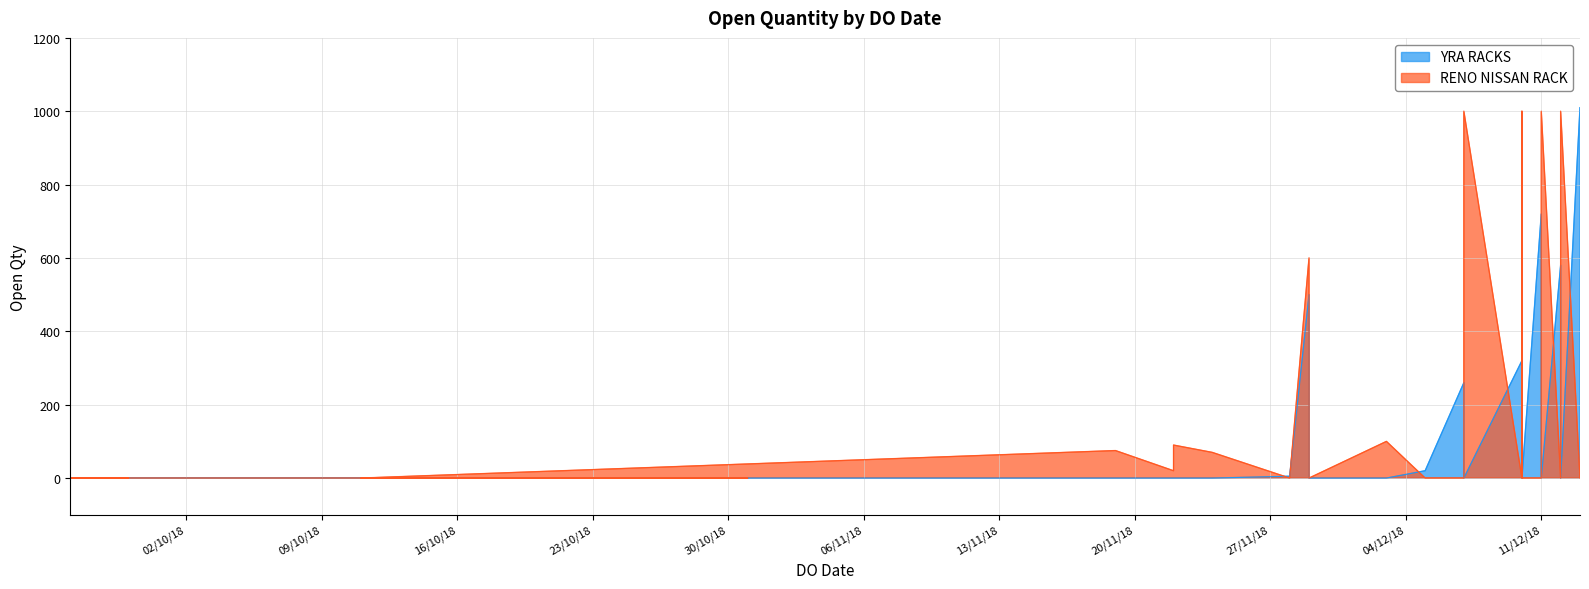

Which has a higher value, 31/10/2018 or 10/12/2018?

10/12/2018